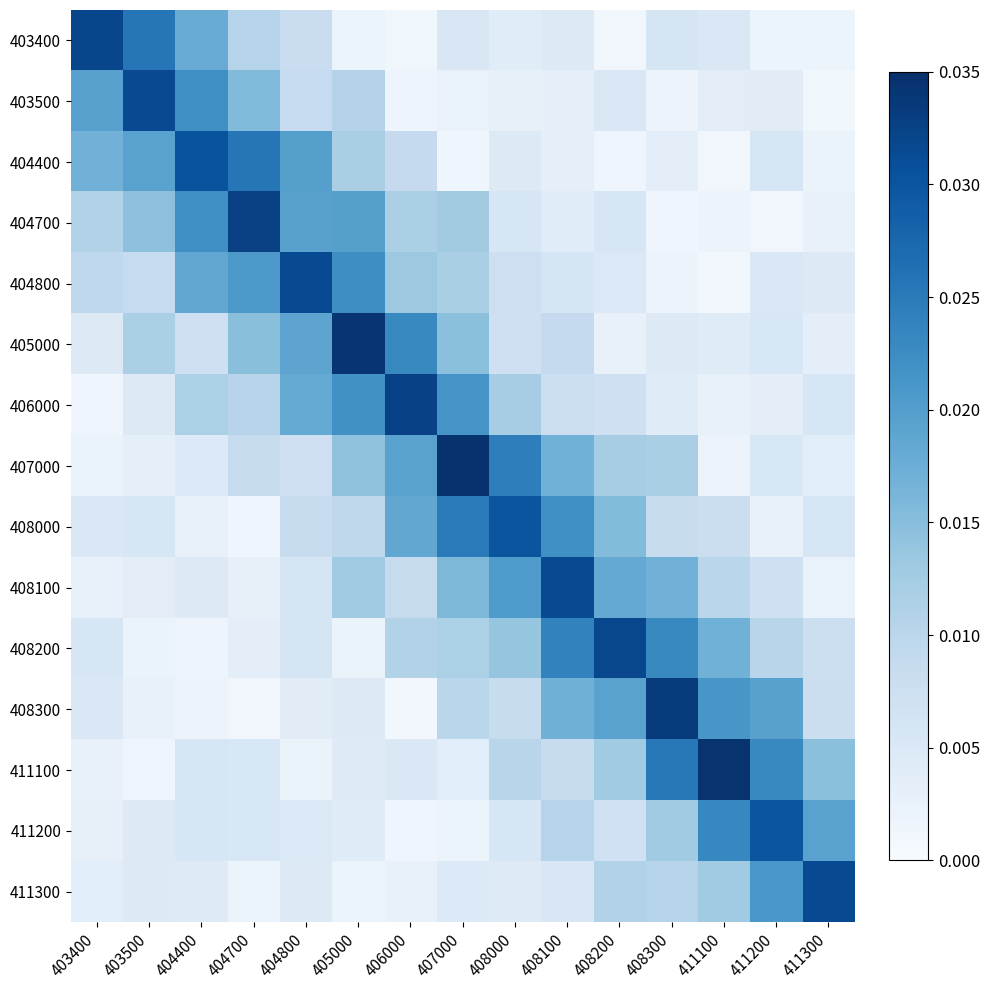

Reading right to left, list all the values displayed in this chart.

403400: 411300=0.0	411200=0.0	411100=0.0	408300=0.0	408200=0.0	408100=0.0	408000=0.0	407000=0.0	406000=0.0	405000=0.0	404800=0.0	404700=0.0	404400=0.0	403500=0.0	403400=0.0
403500: 411300=0.0	411200=0.0	411100=0.0	408300=0.0	408200=0.0	408100=0.0	408000=0.0	407000=0.0	406000=0.0	405000=0.0	404800=0.0	404700=0.0	404400=0.0	403500=0.0	403400=0.0
404400: 411300=0.0	411200=0.0	411100=0.0	408300=0.0	408200=0.0	408100=0.0	408000=0.0	407000=0.0	406000=0.0	405000=0.0	404800=0.0	404700=0.0	404400=0.0	403500=0.0	403400=0.0
404700: 411300=0.0	411200=0.0	411100=0.0	408300=0.0	408200=0.0	408100=0.0	408000=0.0	407000=0.0	406000=0.0	405000=0.0	404800=0.0	404700=0.0	404400=0.0	403500=0.0	403400=0.0
404800: 411300=0.0	411200=0.0	411100=0.0	408300=0.0	408200=0.0	408100=0.0	408000=0.0	407000=0.0	406000=0.0	405000=0.0	404800=0.0	404700=0.0	404400=0.0	403500=0.0	403400=0.0
405000: 411300=0.0	411200=0.0	411100=0.0	408300=0.0	408200=0.0	408100=0.0	408000=0.0	407000=0.0	406000=0.0	405000=0.0	404800=0.0	404700=0.0	404400=0.0	403500=0.0	403400=0.0
406000: 411300=0.0	411200=0.0	411100=0.0	408300=0.0	408200=0.0	408100=0.0	408000=0.0	407000=0.0	406000=0.0	405000=0.0	404800=0.0	404700=0.0	404400=0.0	403500=0.0	403400=0.0
407000: 411300=0.0	411200=0.0	411100=0.0	408300=0.0	408200=0.0	408100=0.0	408000=0.0	407000=0.0	406000=0.0	405000=0.0	404800=0.0	404700=0.0	404400=0.0	403500=0.0	403400=0.0
408000: 411300=0.0	411200=0.0	411100=0.0	408300=0.0	408200=0.0	408100=0.0	408000=0.0	407000=0.0	406000=0.0	405000=0.0	404800=0.0	404700=0.0	404400=0.0	403500=0.0	403400=0.0
408100: 411300=0.0	411200=0.0	411100=0.0	408300=0.0	408200=0.0	408100=0.0	408000=0.0	407000=0.0	406000=0.0	405000=0.0	404800=0.0	404700=0.0	404400=0.0	403500=0.0	403400=0.0
408200: 411300=0.0	411200=0.0	411100=0.0	408300=0.0	408200=0.0	408100=0.0	408000=0.0	407000=0.0	406000=0.0	405000=0.0	404800=0.0	404700=0.0	404400=0.0	403500=0.0	403400=0.0
408300: 411300=0.0	411200=0.0	411100=0.0	408300=0.0	408200=0.0	408100=0.0	408000=0.0	407000=0.0	406000=0.0	405000=0.0	404800=0.0	404700=0.0	404400=0.0	403500=0.0	403400=0.0
411100: 411300=0.0	411200=0.0	411100=0.0	408300=0.0	408200=0.0	408100=0.0	408000=0.0	407000=0.0	406000=0.0	405000=0.0	404800=0.0	404700=0.0	404400=0.0	403500=0.0	403400=0.0
411200: 411300=0.0	411200=0.0	411100=0.0	408300=0.0	408200=0.0	408100=0.0	408000=0.0	407000=0.0	406000=0.0	405000=0.0	404800=0.0	404700=0.0	404400=0.0	403500=0.0	403400=0.0
411300: 411300=0.0	411200=0.0	411100=0.0	408300=0.0	408200=0.0	408100=0.0	408000=0.0	407000=0.0	406000=0.0	405000=0.0	404800=0.0	404700=0.0	404400=0.0	403500=0.0	403400=0.0